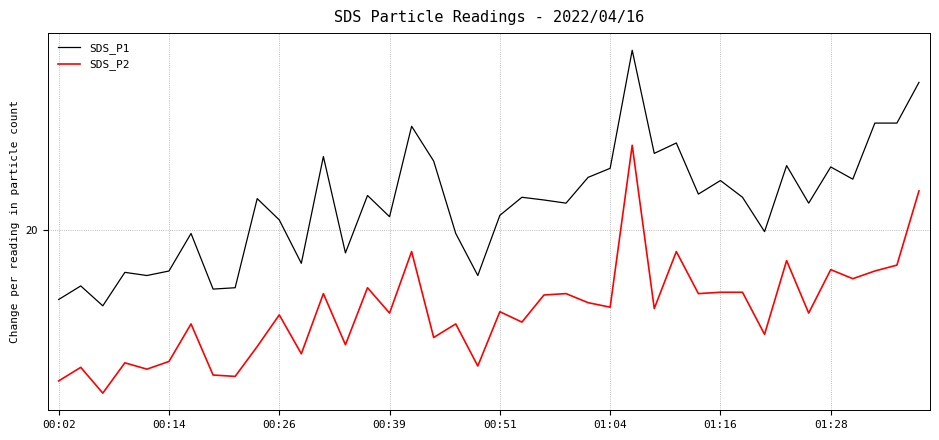

At which label does SDS_P2 first exceed 18?

00:26